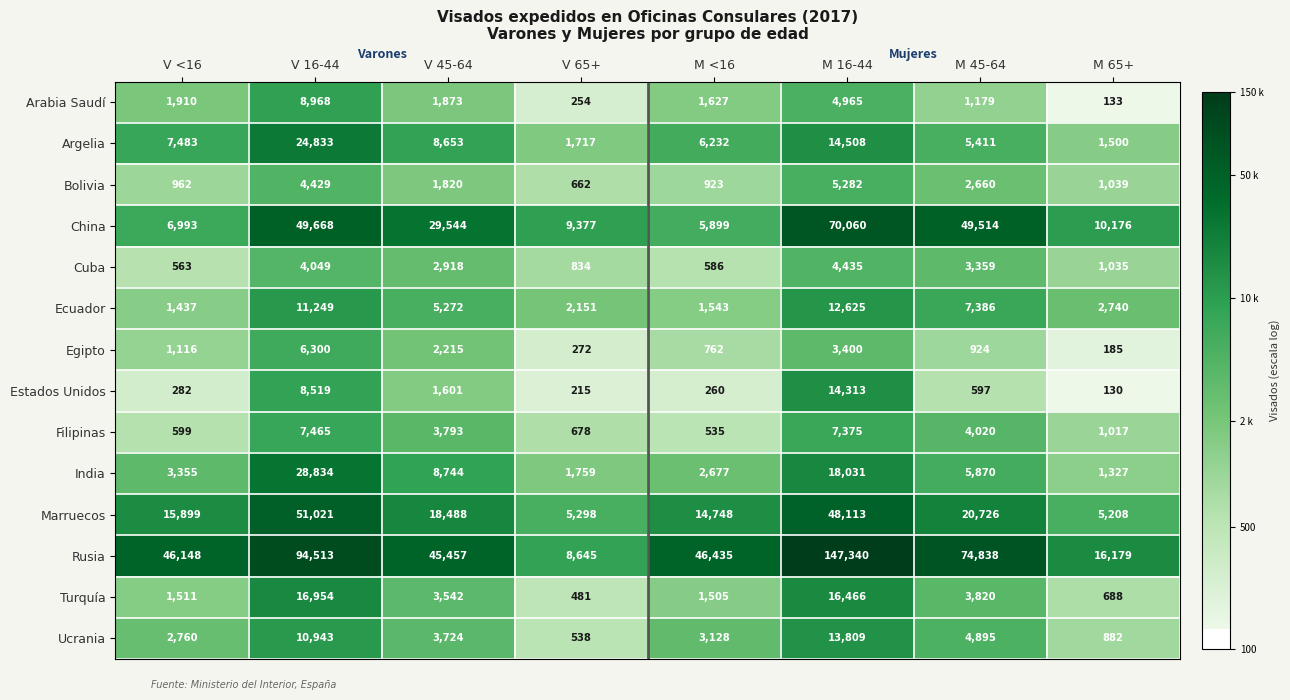

Which category has the lowest value across all series?

M 65+